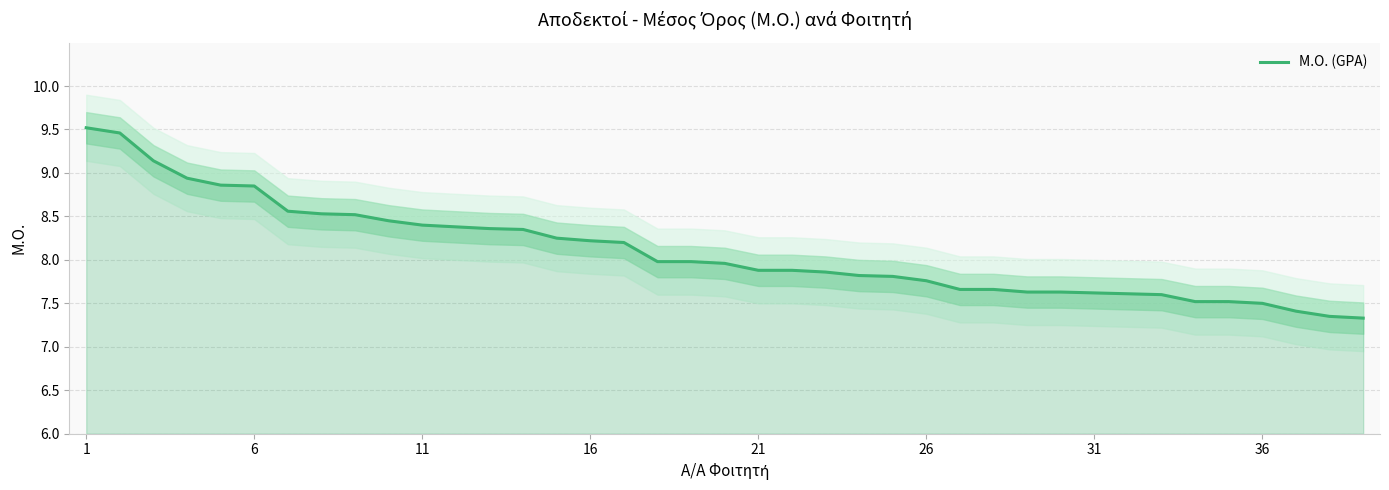

What is the maximum value for Μ.Ο. (GPA)?

9.5